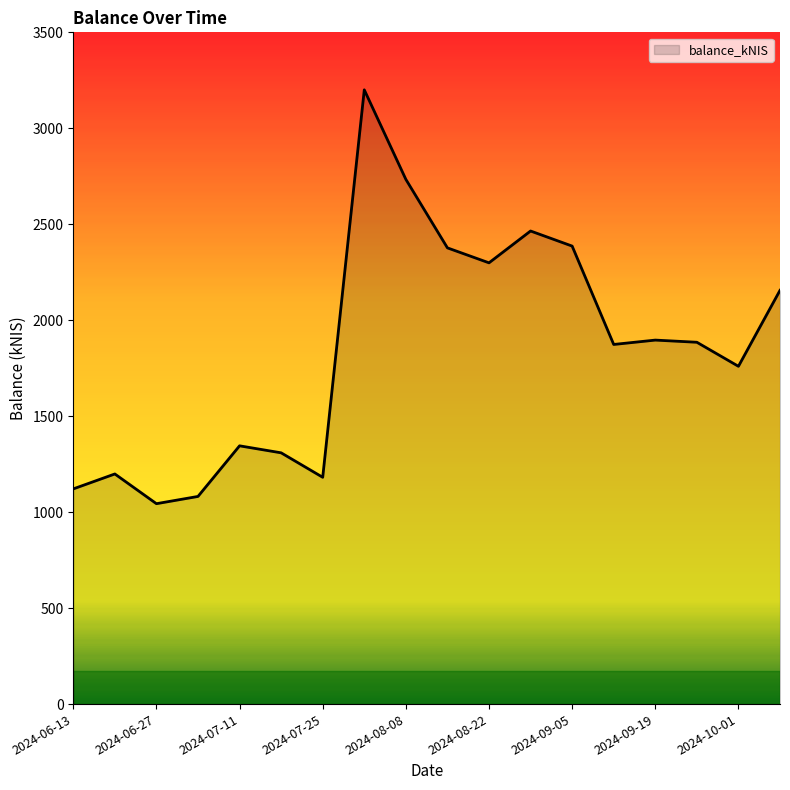

What is the greatest value displayed?

3200.4